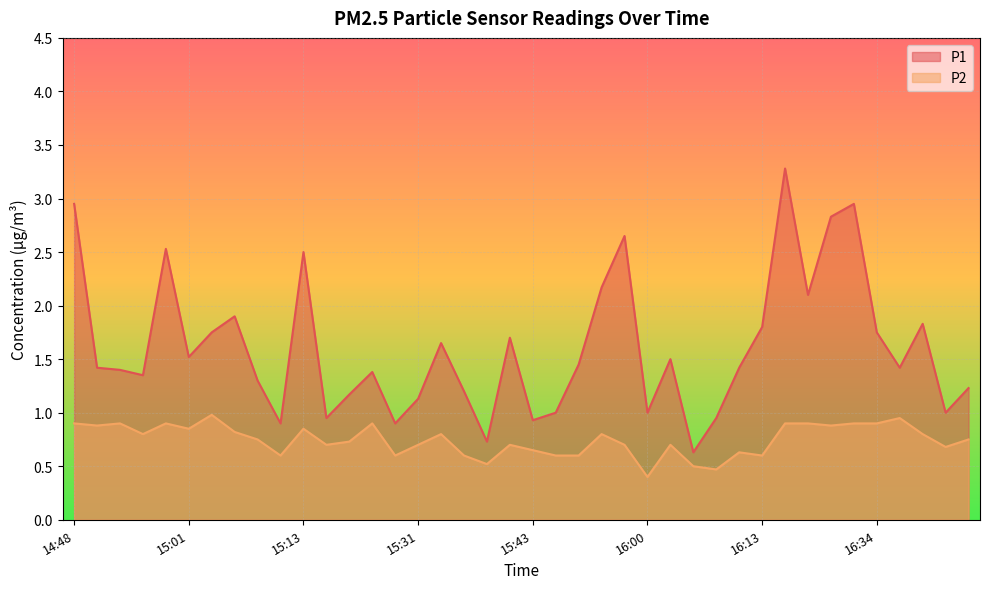

True or false: P2 has a value of 1.0 at 15:03.

True